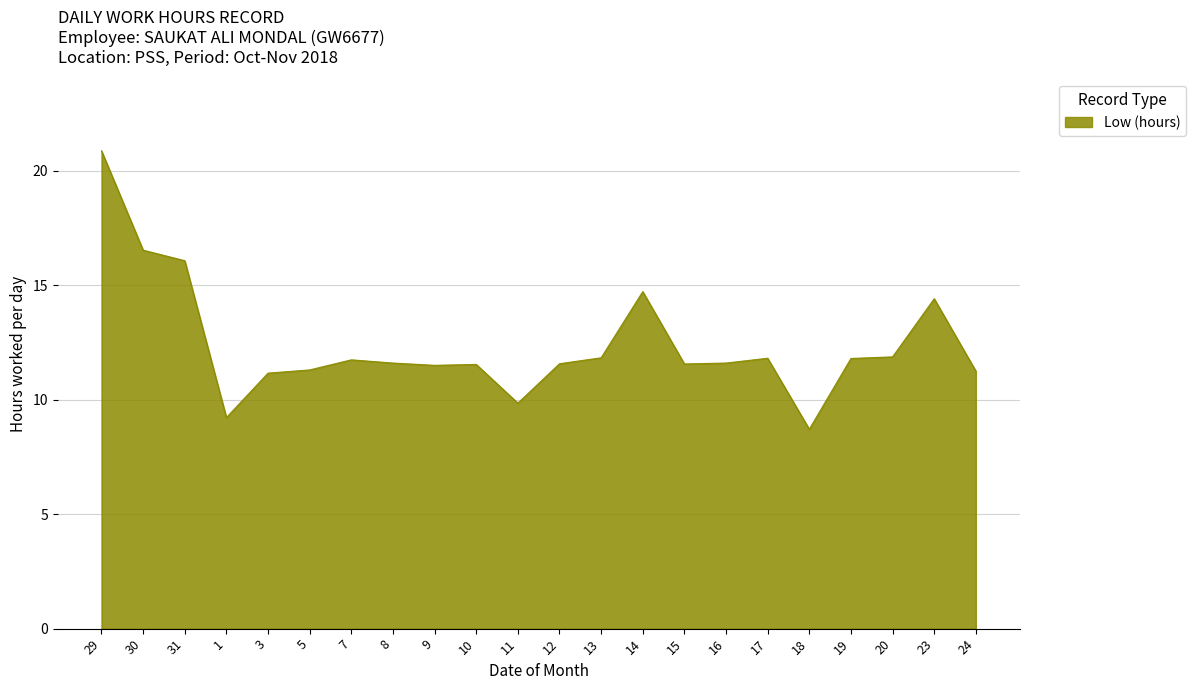

What position from the right is 23?

2